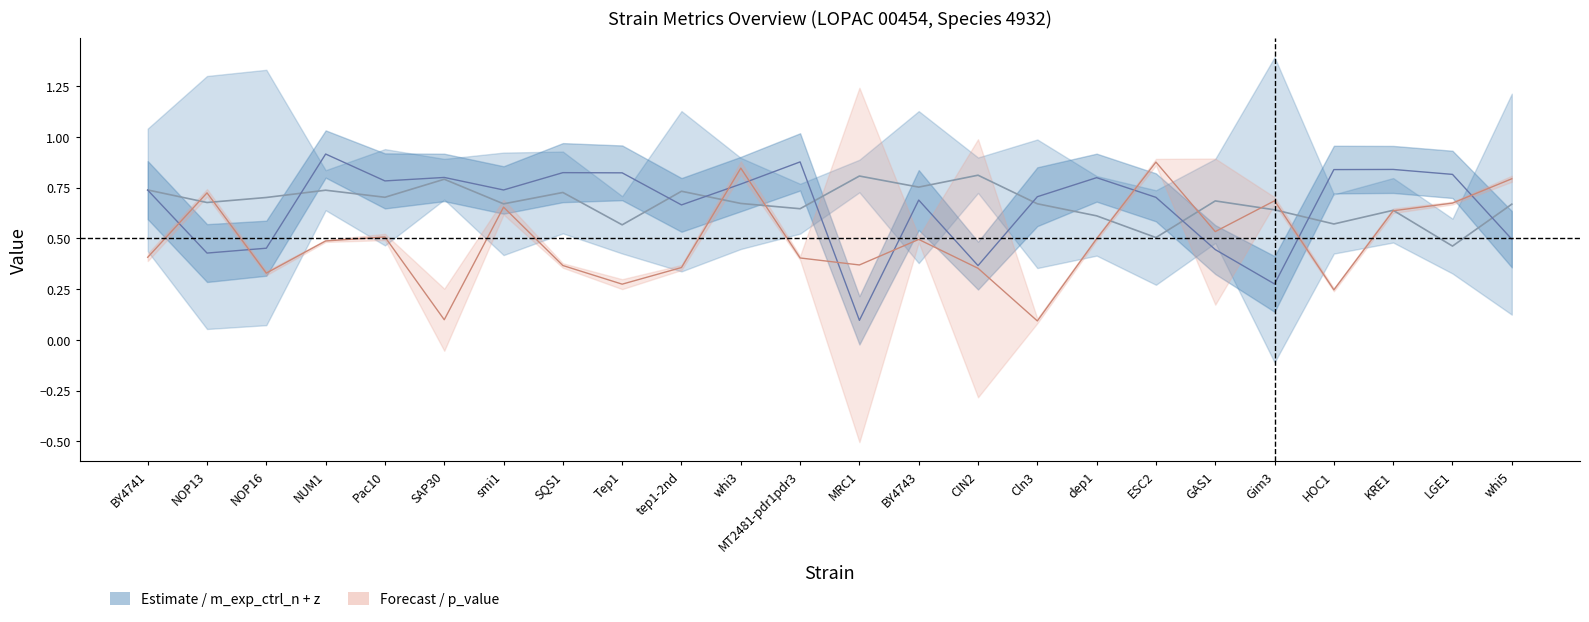

Which series has the largest range (max minus min)?

z